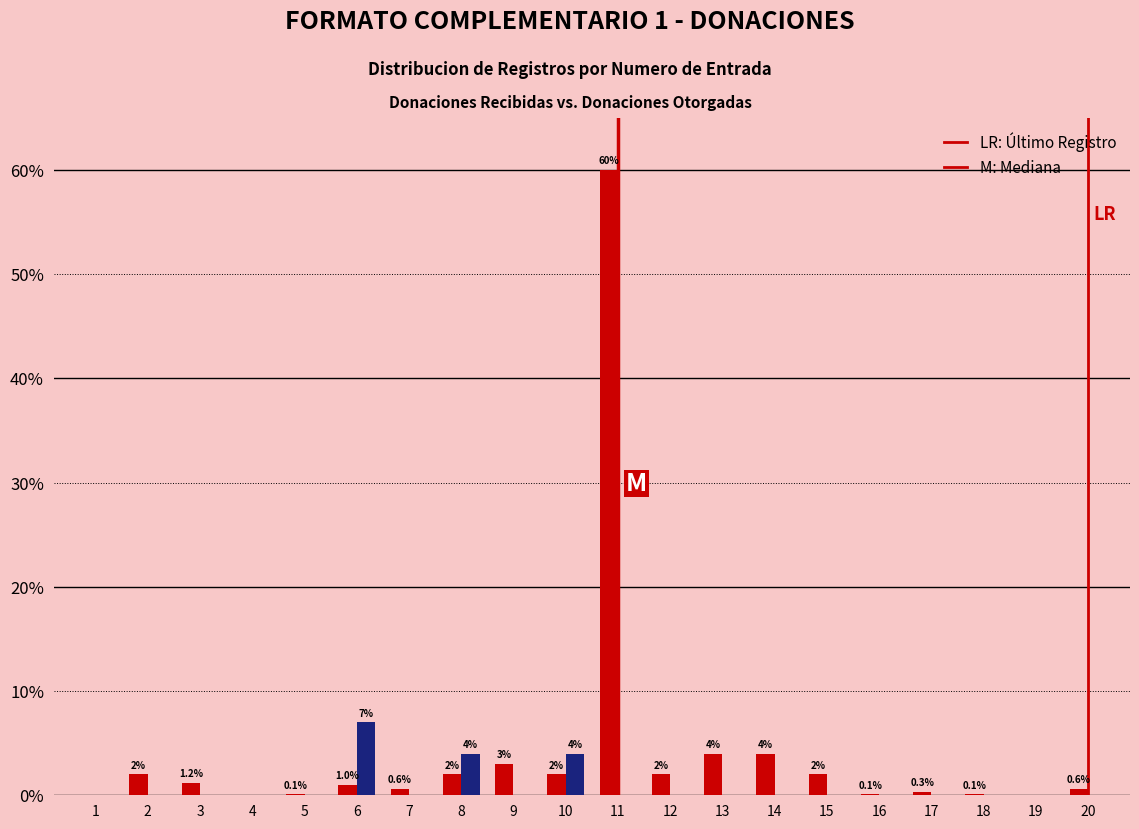

Reading left to right, what are all the values shown in this chart?

Donaciones Recibidas: 1=0.0	2=2.0	3=1.2	4=0.0	5=0.1	6=1.0	7=0.6	8=2.0	9=3.0	10=2.0	11=60.0	12=2.0	13=4.0	14=4.0	15=2.0	16=0.1	17=0.3	18=0.1	19=0.0	20=0.6
Donaciones Otorgadas: 1=0.0	2=0.0	3=0.0	4=0.0	5=0.0	6=7.0	7=0.0	8=4.0	9=0.0	10=4.0	11=0.0	12=0.0	13=0.0	14=0.0	15=0.0	16=0.0	17=0.0	18=0.0	19=0.0	20=0.0